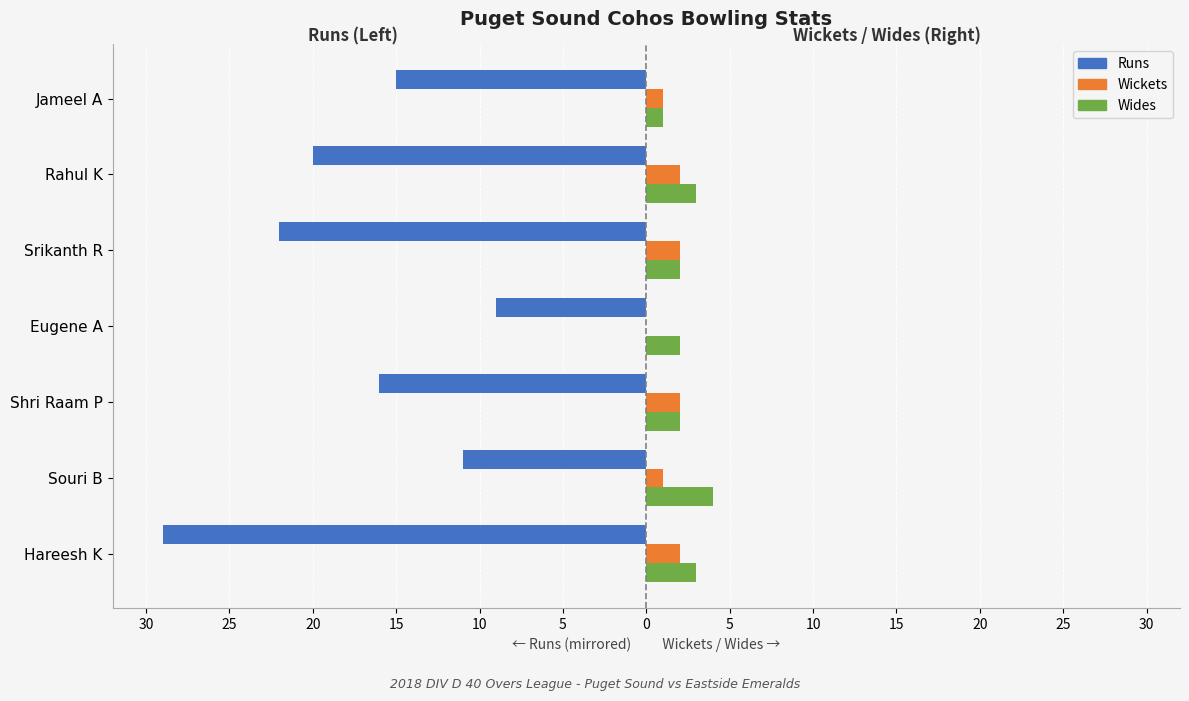

What is the average value of the Wides series?

2